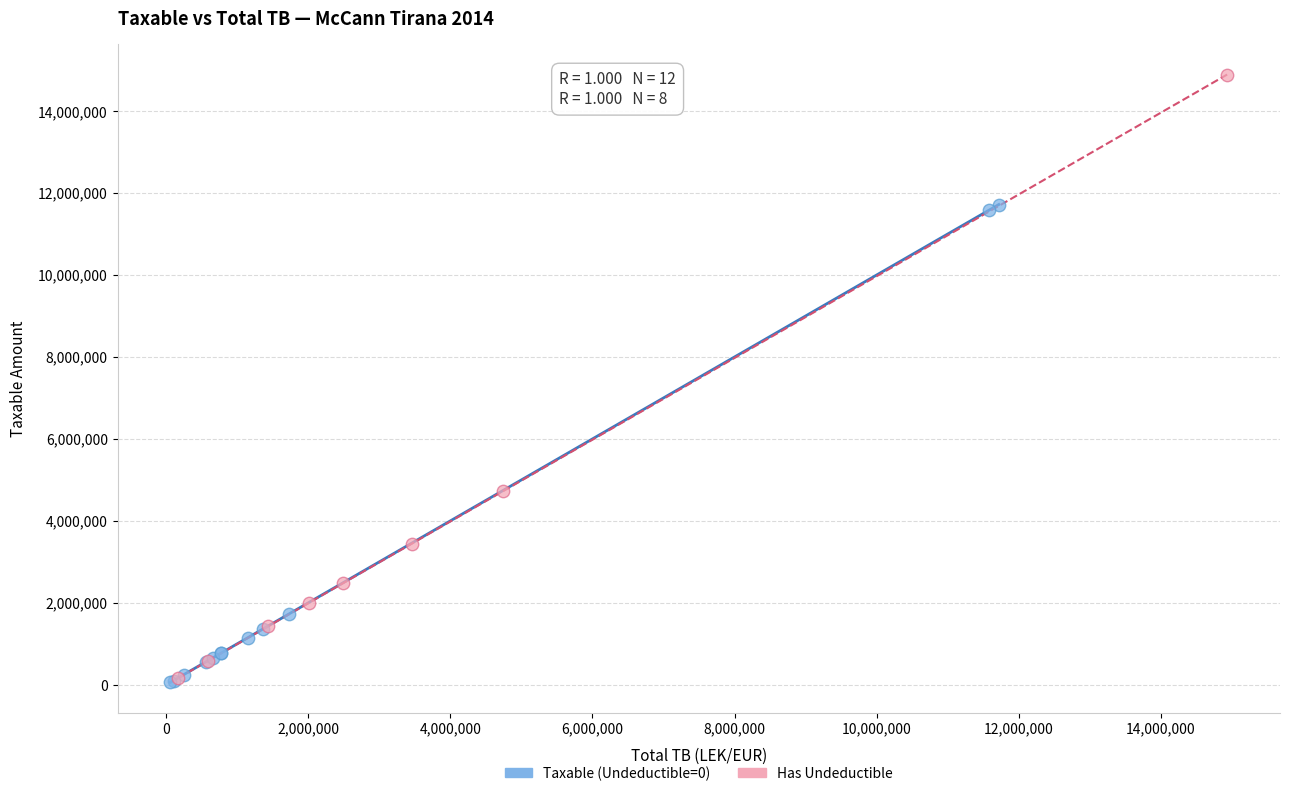

Which series contains the highest Y value?

Has Undeductible